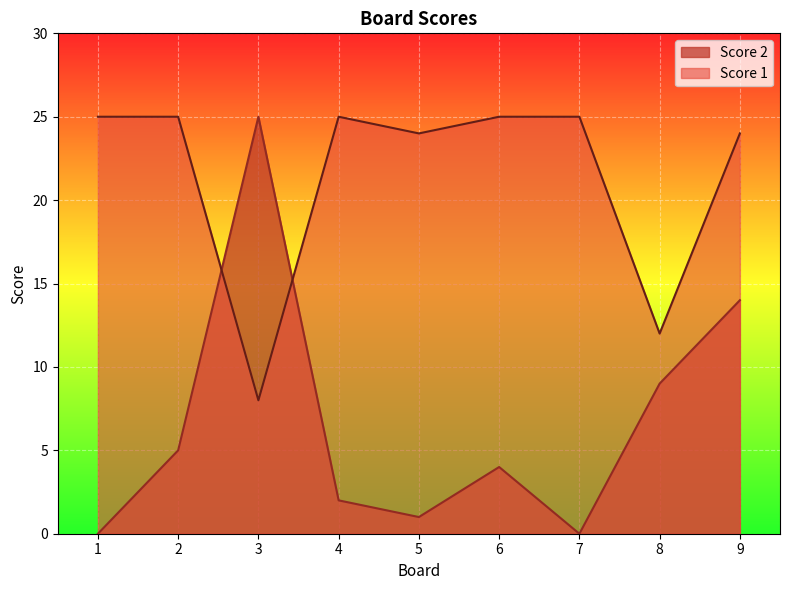

True or false: Score 2 has more than 0 points higher than both neighbors.

True